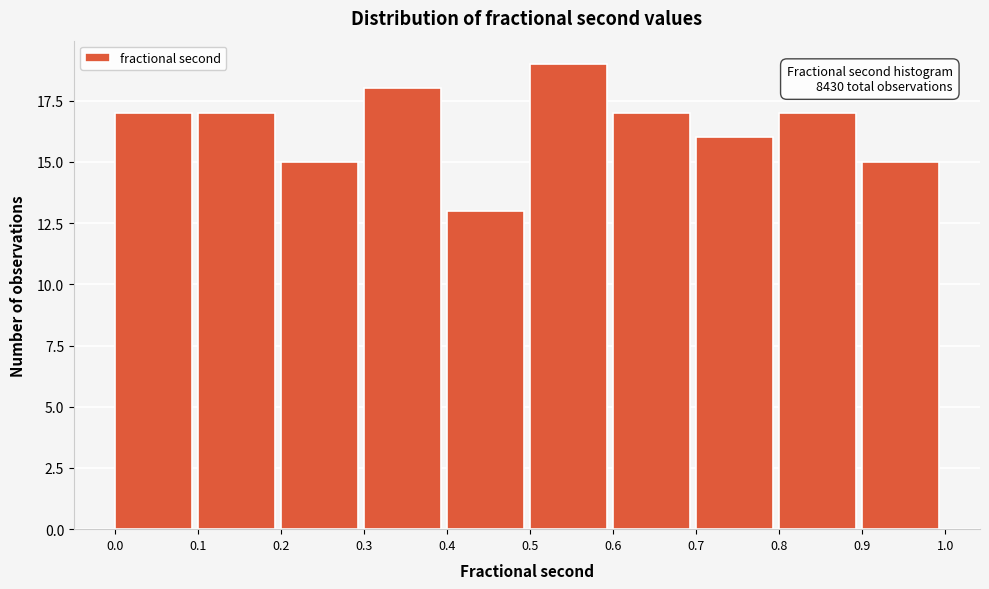

Over which range of the x-axis is the bar tallest?

0.5 to 0.6